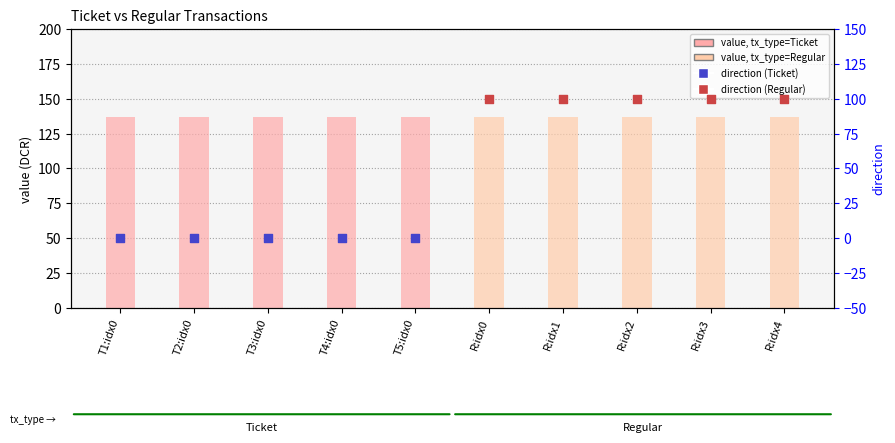

Which series contains the lowest Y value?

direction (Ticket)